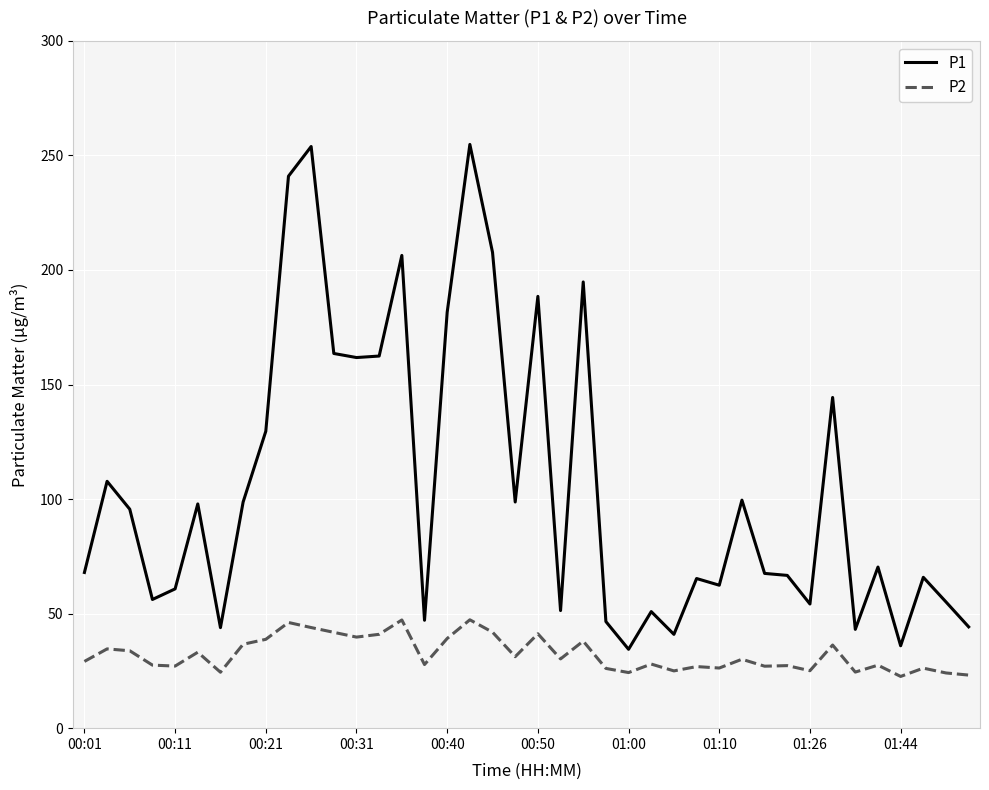

True or false: P1 and P2 cross at least once.

False